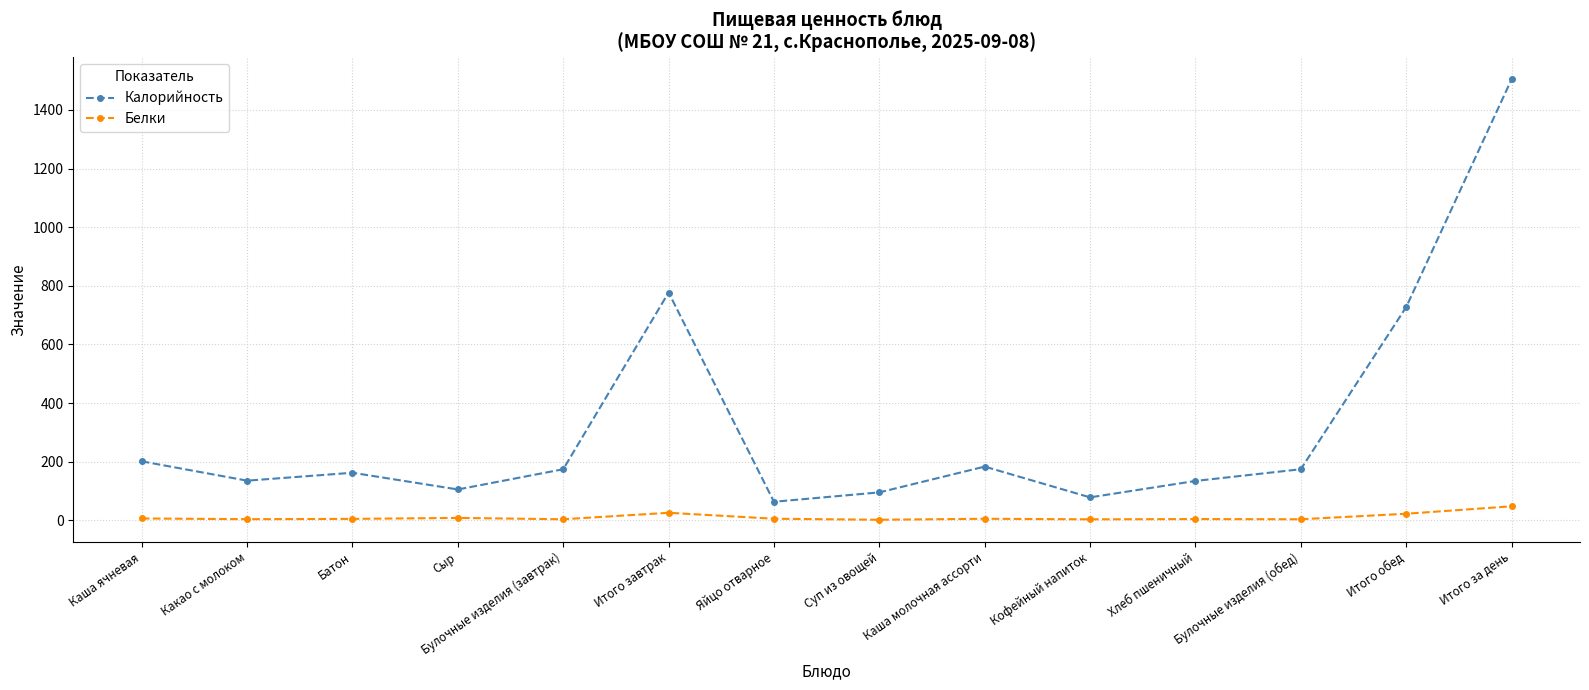

Is it true that Белки equals 47.5 at Итого за день?

True